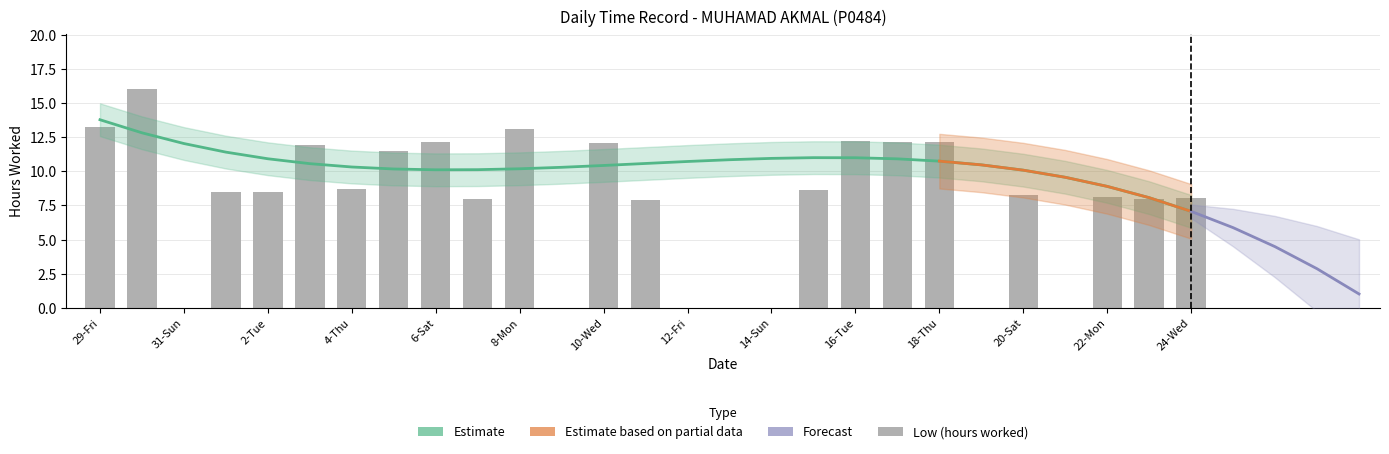

What is the sum of all values?

209.1